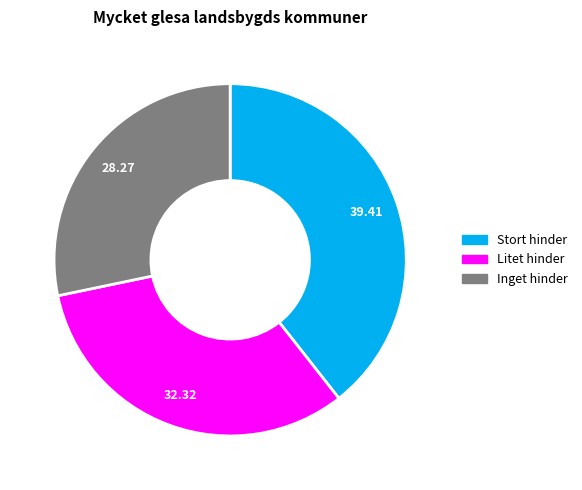

How many slices are in this pie chart?

3